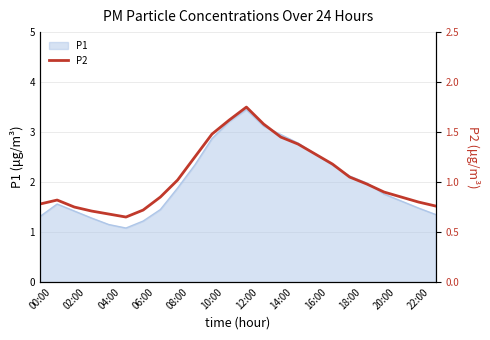

Which category has the highest value in the P1 series?

12:00